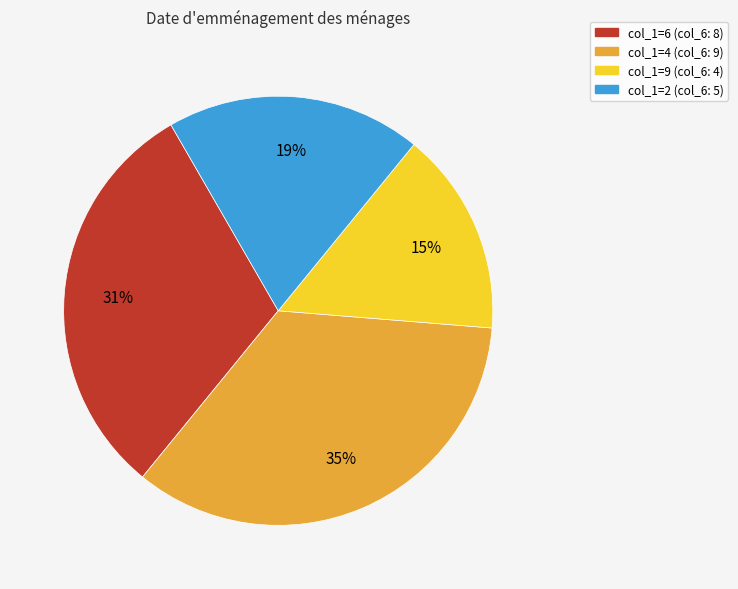

To the nearest percent, what is the combined percentage of col_1=6 (col_6: 8) and col_1=2 (col_6: 5)?

50%